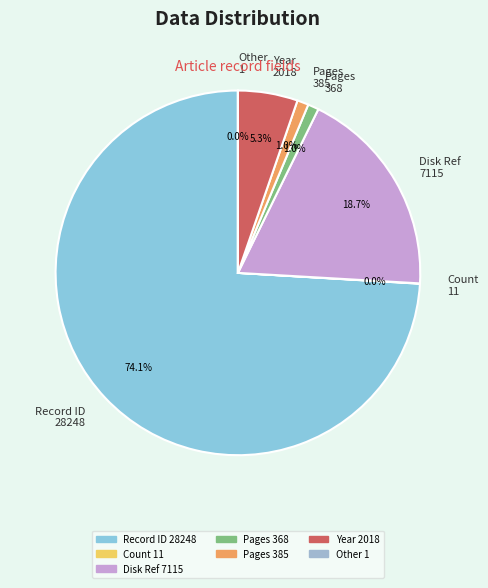

Which has a higher value, Disk Ref 7115 or Record ID 28248?

Record ID 28248